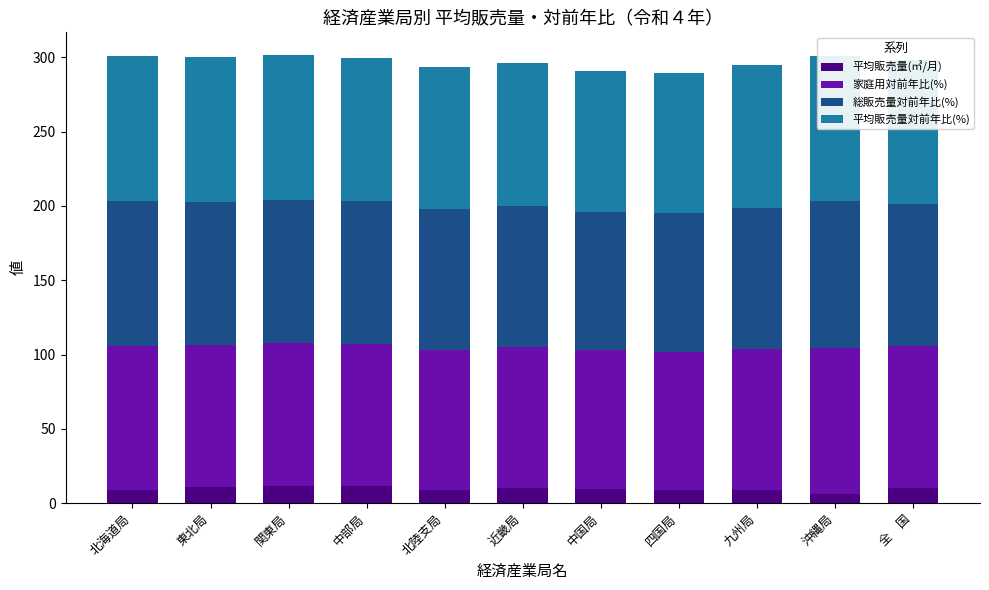

Count the number of categories in the chart.

11